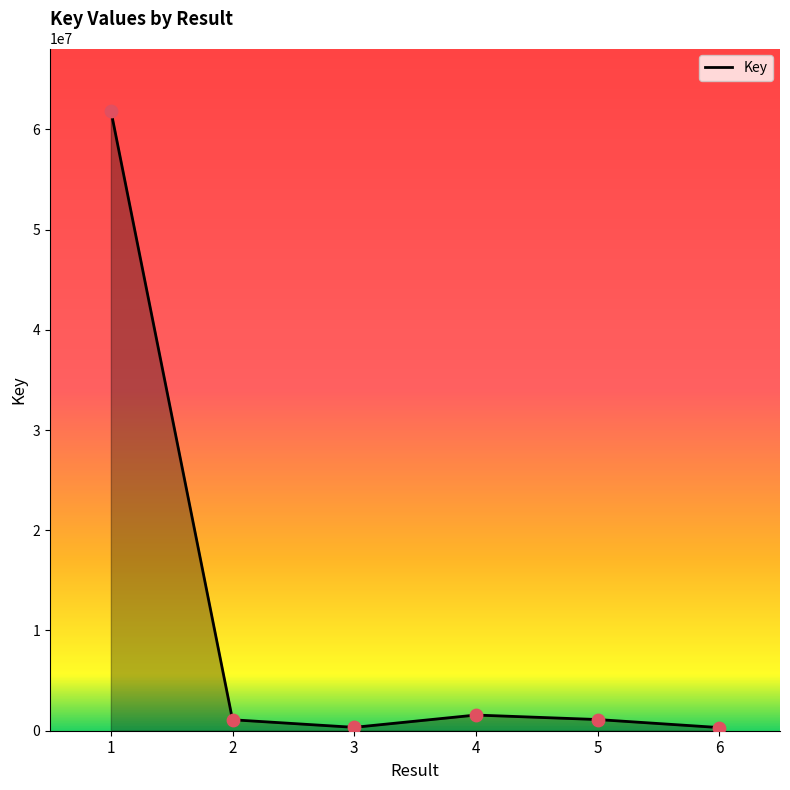

What is the change in value from 4 to 6?

-1248437